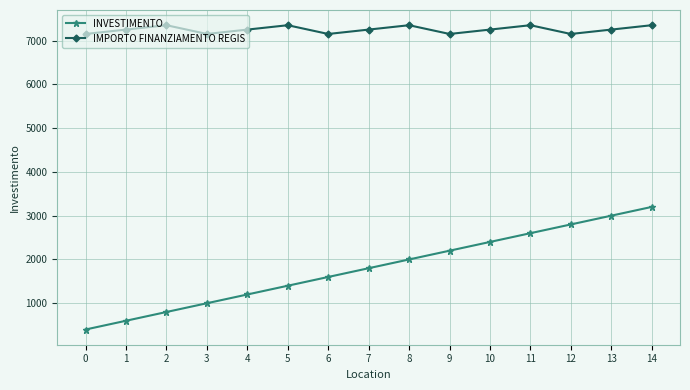

Reading left to right, what are all the values shown in this chart?

INVESTIMENTO: 400	600	800	1000	1200	1400	1600	1800	2000	2200	2400	2600	2800	3000	3200
IMPORTO FINANZIAMENTO REGIS: 7151	7251	7351	7151	7251	7351	7151	7251	7351	7151	7251	7351	7151	7251	7351